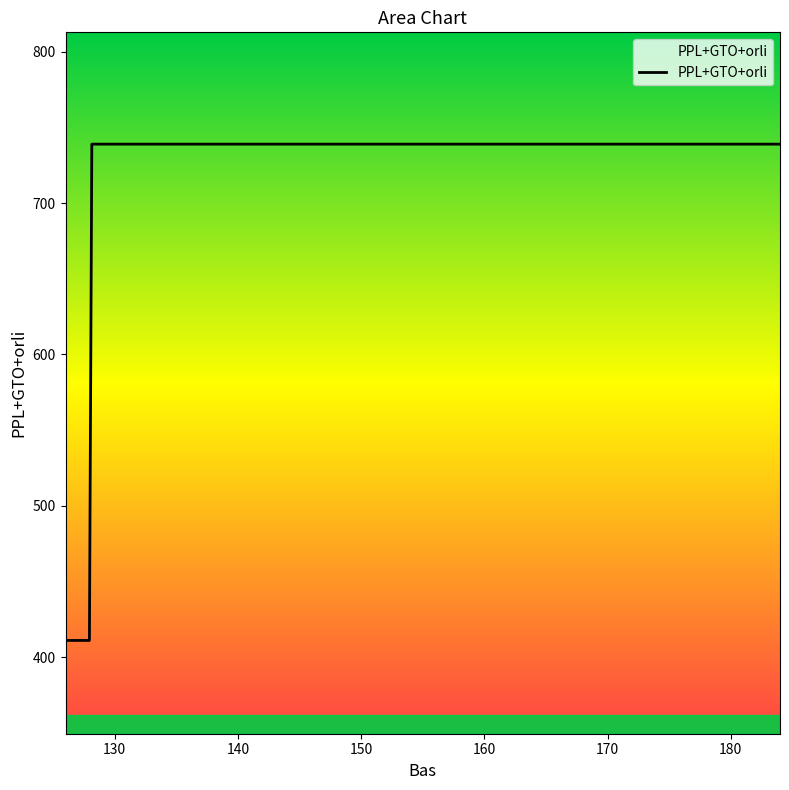

What is the difference between the maximum and minimum values?

328